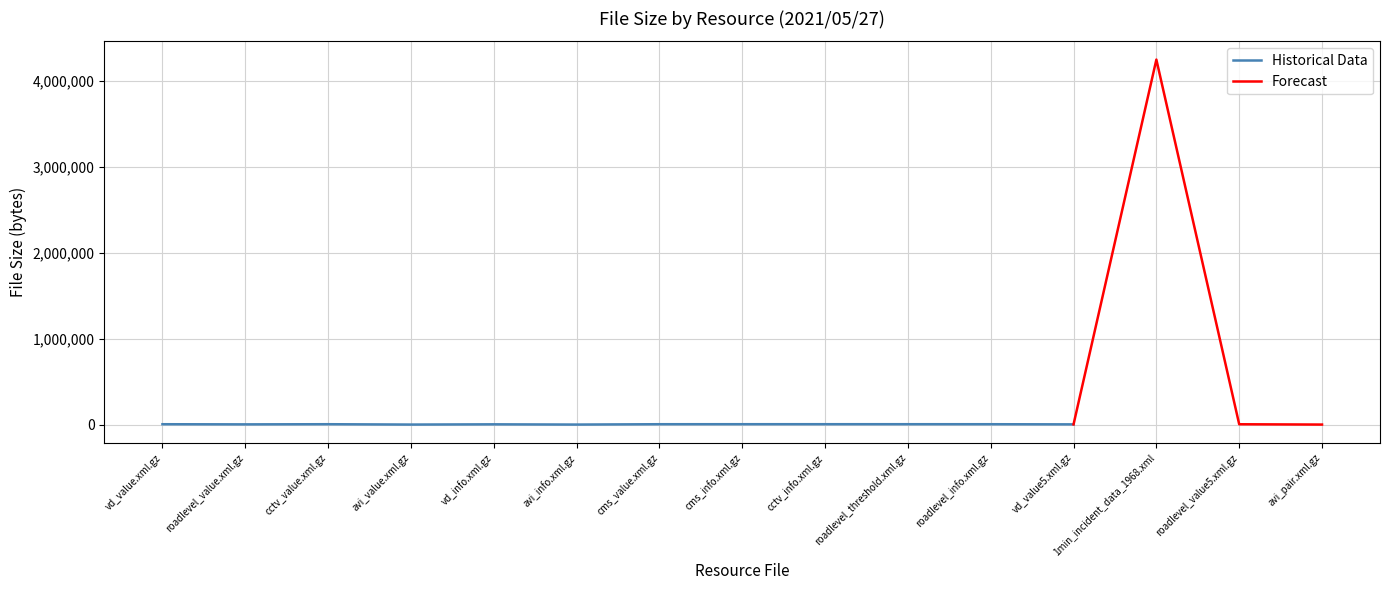

What is the change in value from roadlevel_value.xml.gz to avi_value.xml.gz?

-2256